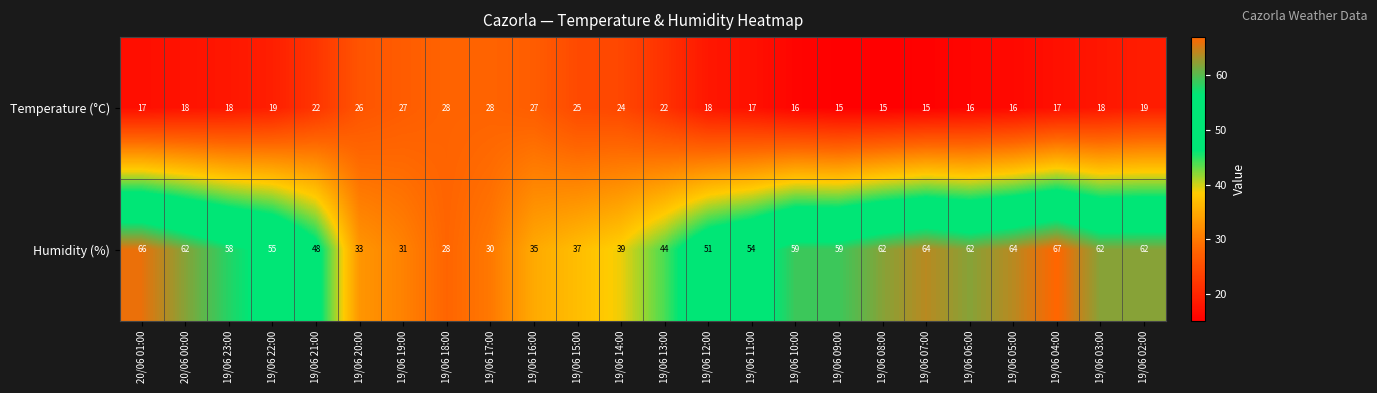

The value of Temperature (°C) at 20/06 00:00 is 18. True or false?

True